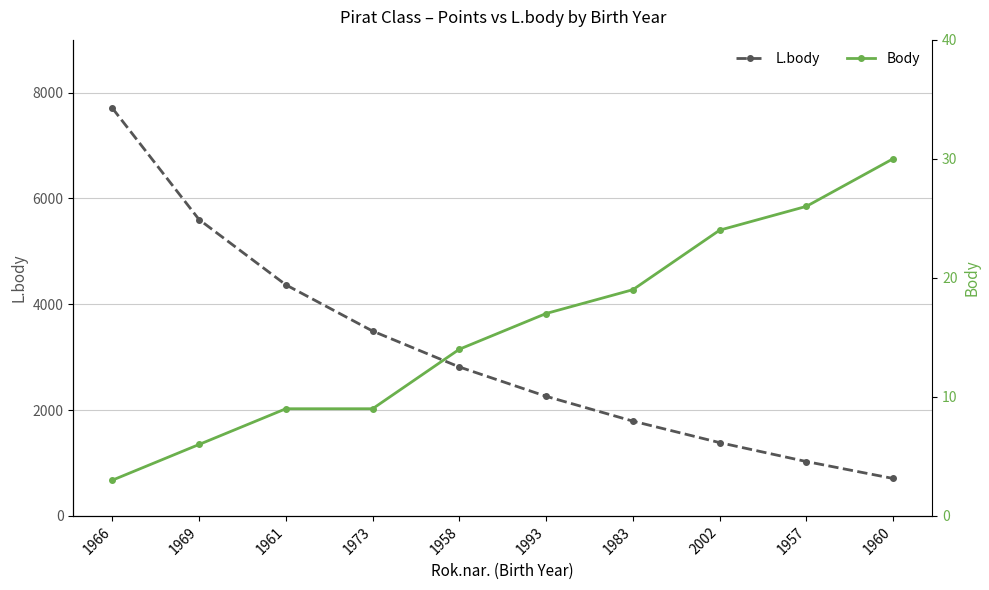

What are all the series names shown in the legend?

L.body, Body